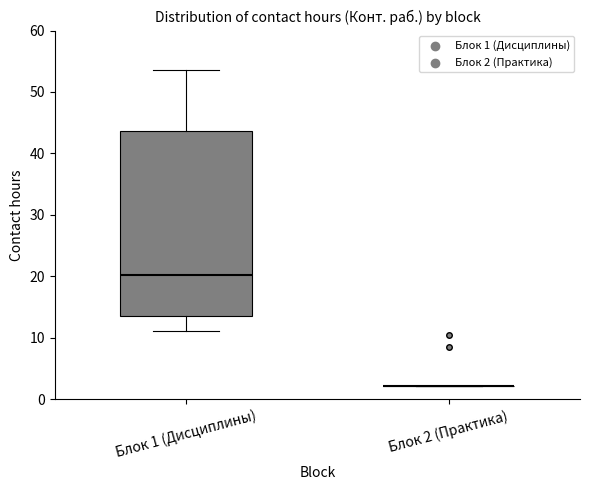

Reading left to right, transcribe this box plot: for each box, give where its median line is, the range the box spans, and where its two whiskers end, as read against the y-axis. The values are not printed on the chart, so give them approximately, as read against the axis.

Блок 1 (Дисциплины): median 20, box 13 to 44, whiskers 11 to 54
Блок 2 (Практика): box collapsed to a line at 2, whiskers 2 to 2